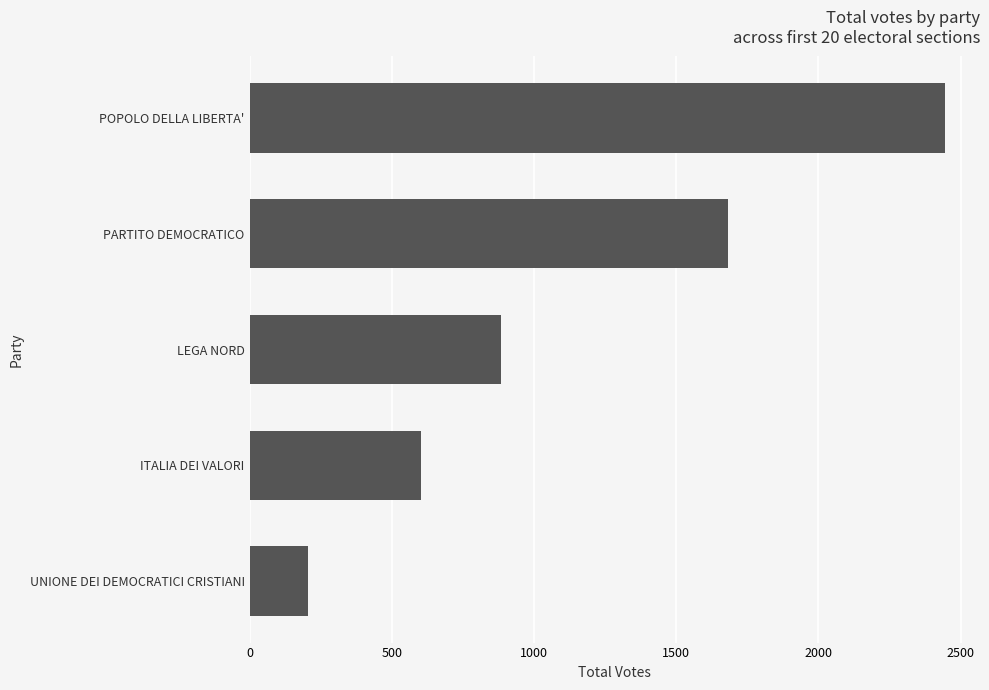

The value at POPOLO DELLA LIBERTA' is 2446. True or false?

True